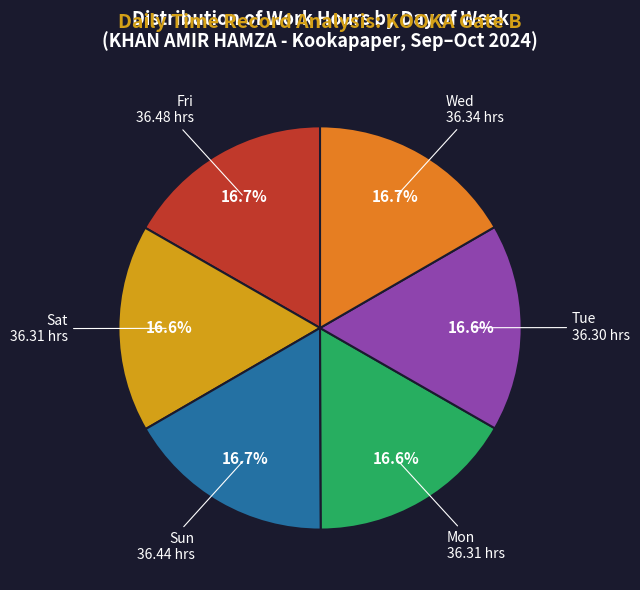

Is there a majority slice in this chart?

No